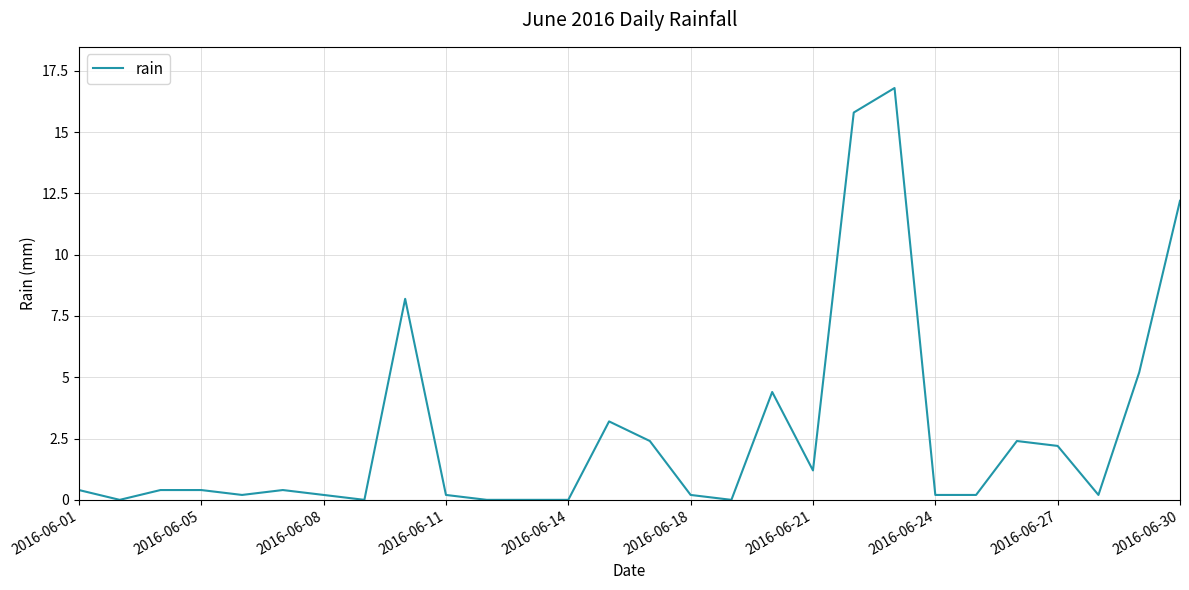

What is the maximum value shown in the chart?

16.8